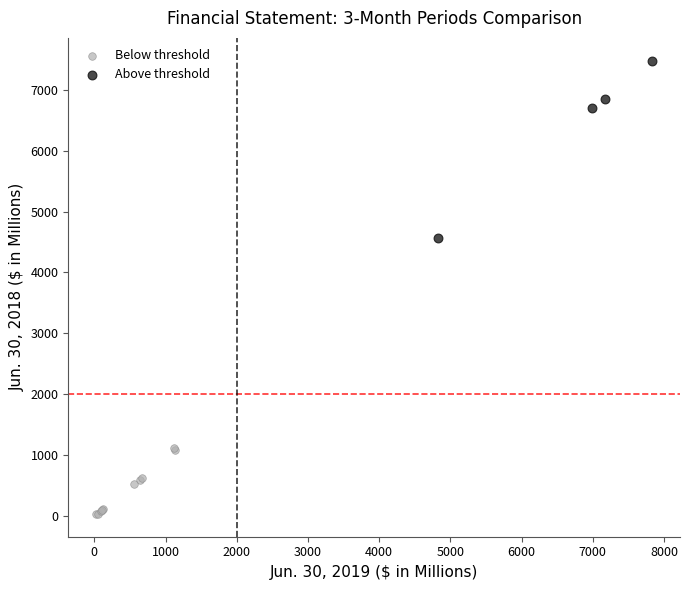

Which series has the widest spread of Y values?

Above threshold